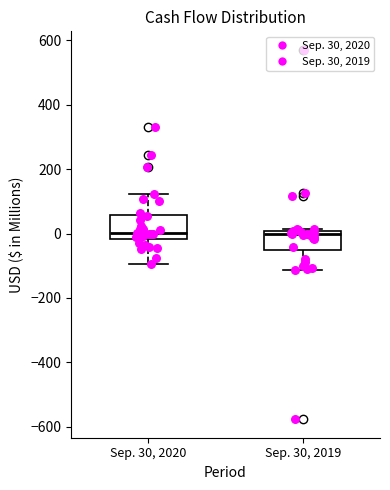

Where is the upper edge of the box for Sep. 30, 2019 on the y-axis? The values are not printed on the chart, so give them approximately, as read against the axis.

0